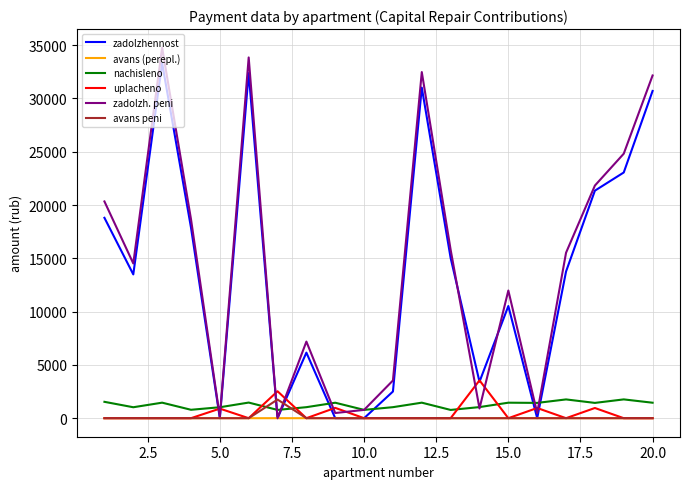

What is the highest value of the nachisleno series?

1764.0